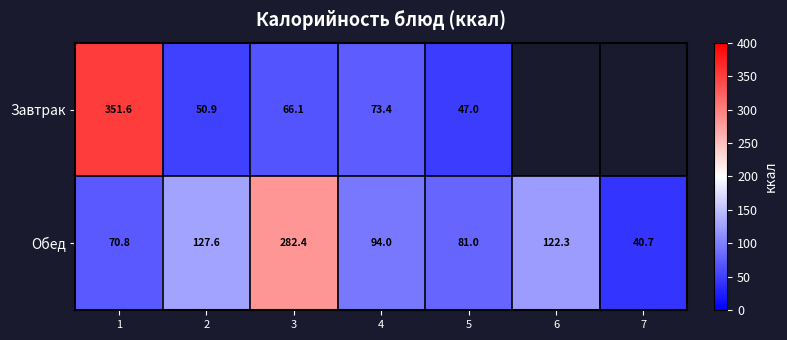

Count the number of data series in this chart.

2